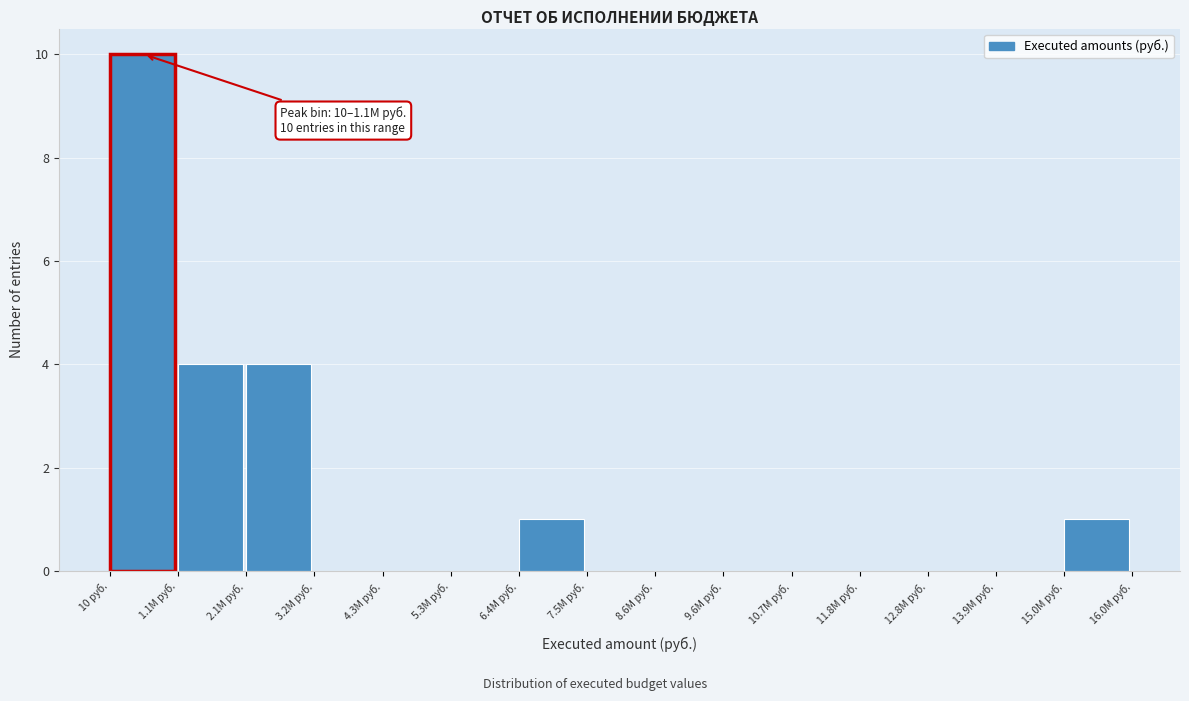

Reading left to right, extract all data points from this chart.

10 руб.=10	1.1M руб.=4	2.1M руб.=4	3.2M руб.=0	4.3M руб.=0	5.3M руб.=0	6.4M руб.=1	7.5M руб.=0	8.6M руб.=0	9.6M руб.=0	10.7M руб.=0	11.8M руб.=0	12.8M руб.=0	13.9M руб.=0	15.0M руб.=1